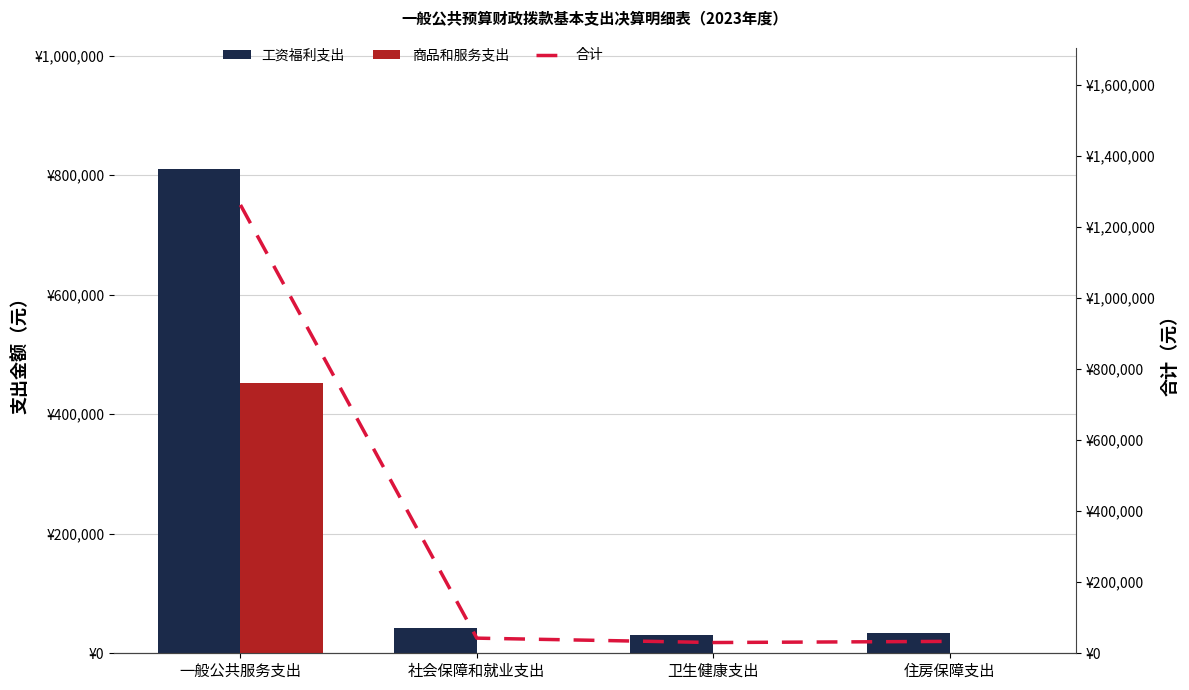

What are all the series names shown in the legend?

工资福利支出, 商品和服务支出, 合计